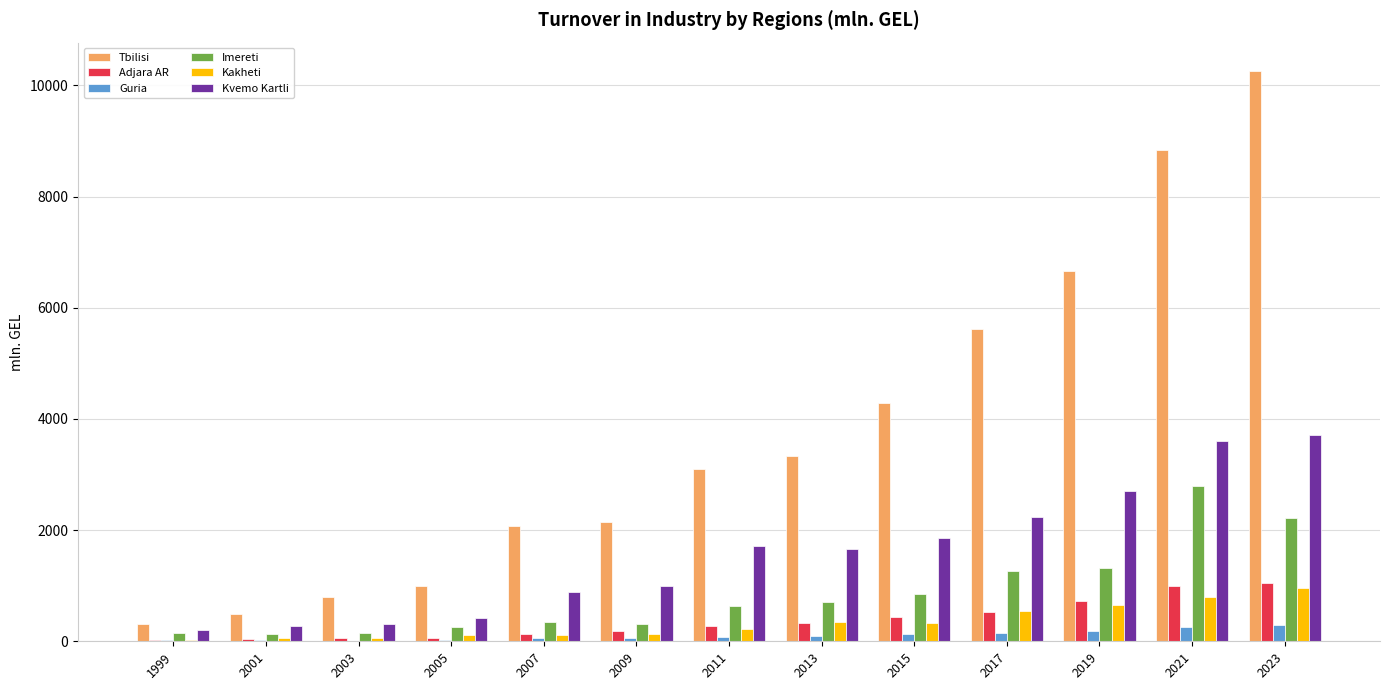

What is the sum of all Adjara AR values?

4804.1